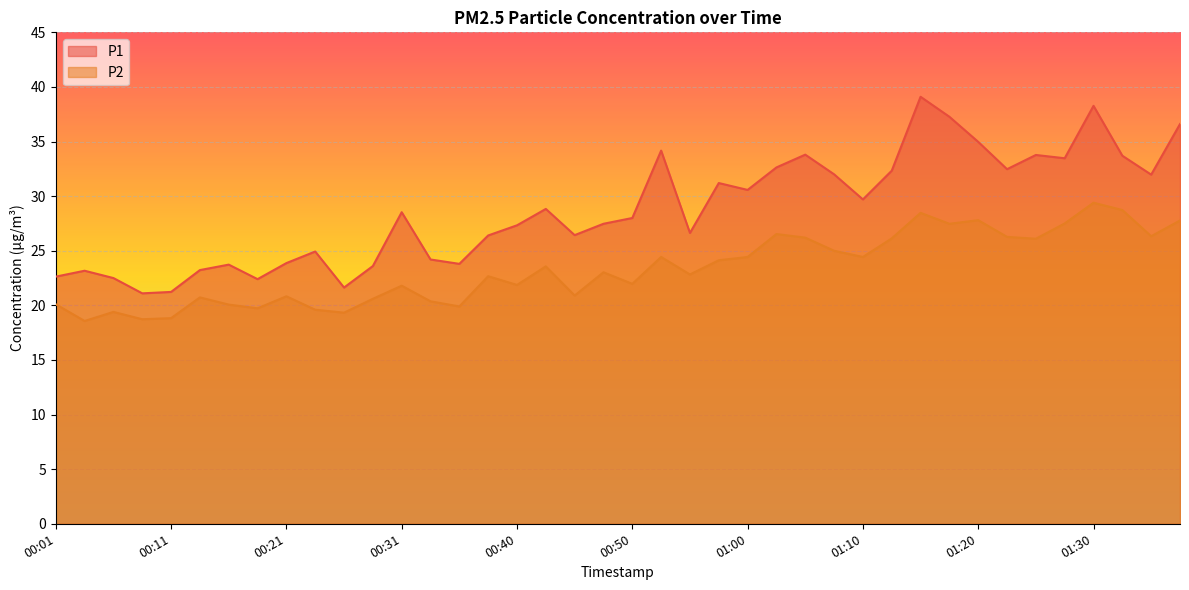

Which series has the largest range (max minus min)?

P1